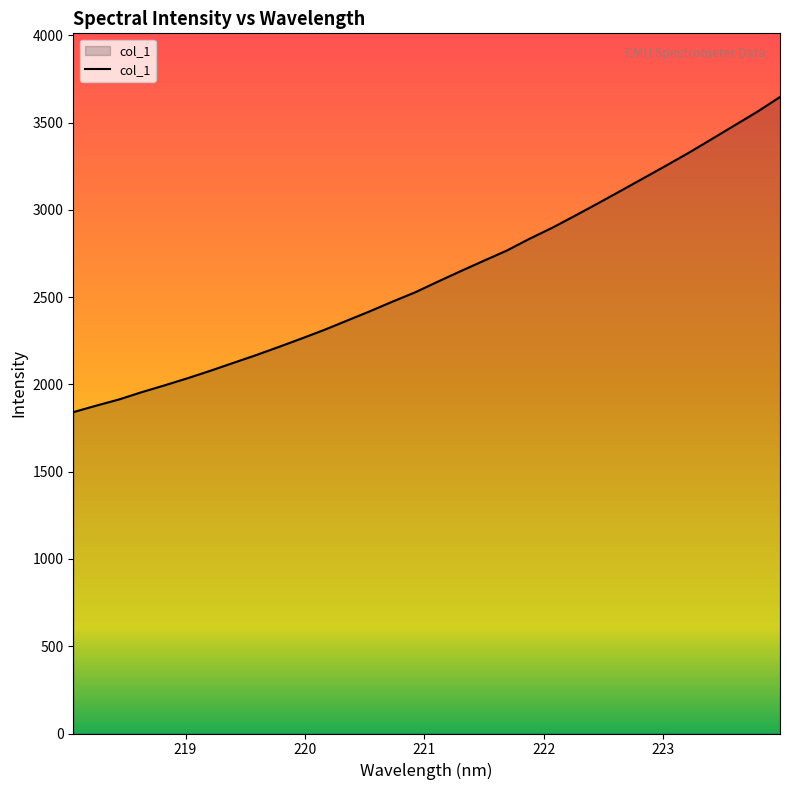

What is the difference between the maximum and minimum values?

1805.5